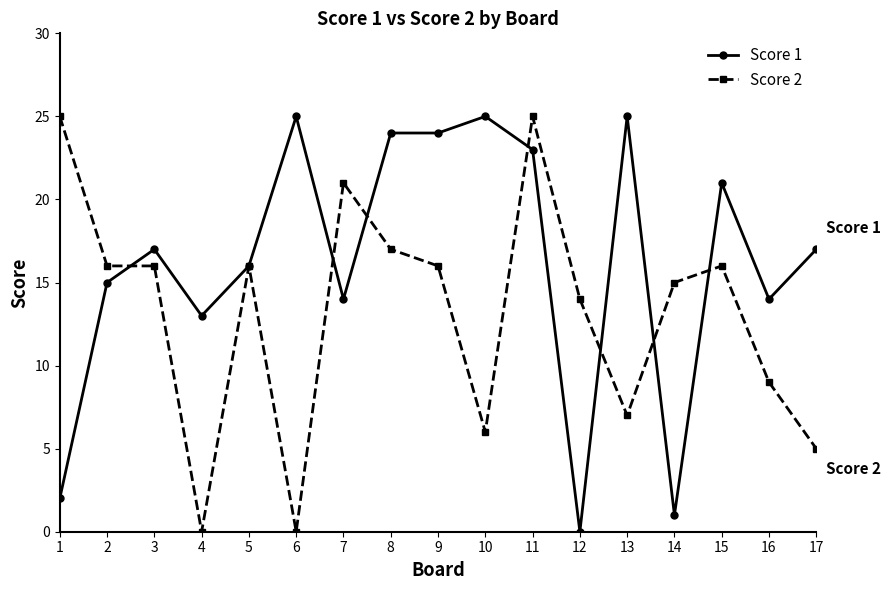

Where does the Score 2 series first go above 16?

1